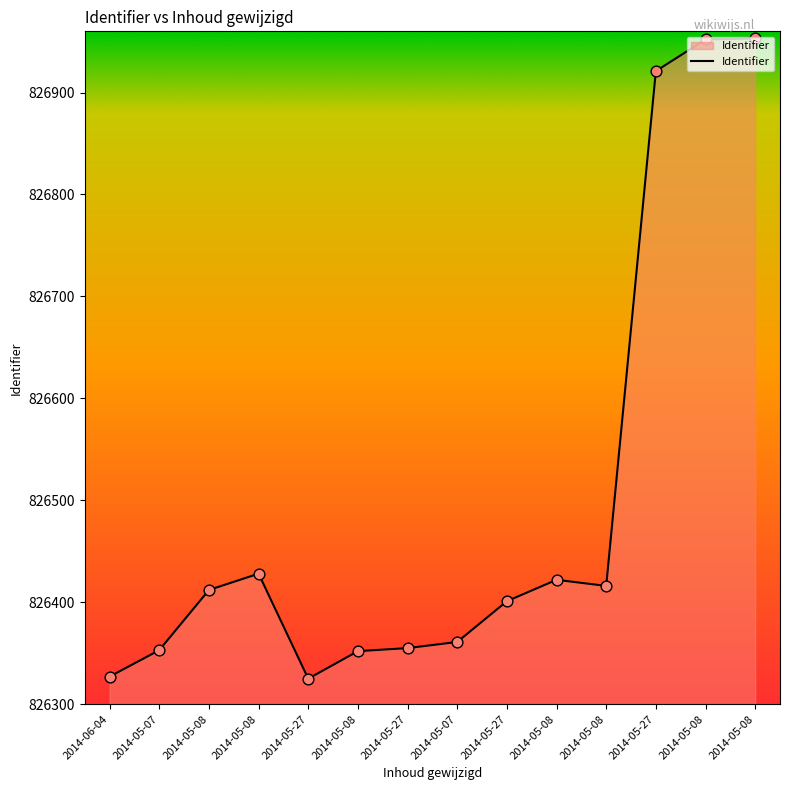

What is the change in value from 2014-05-07 to 2014-05-08?

+59